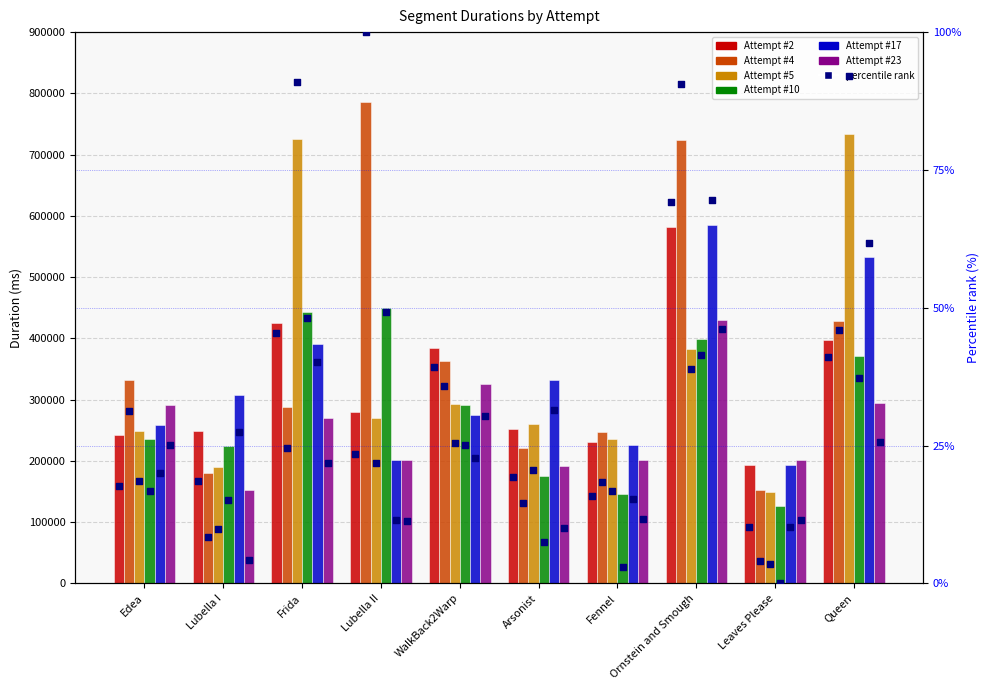

At which category is the sum across all series the highest?

Ornstein and Smough